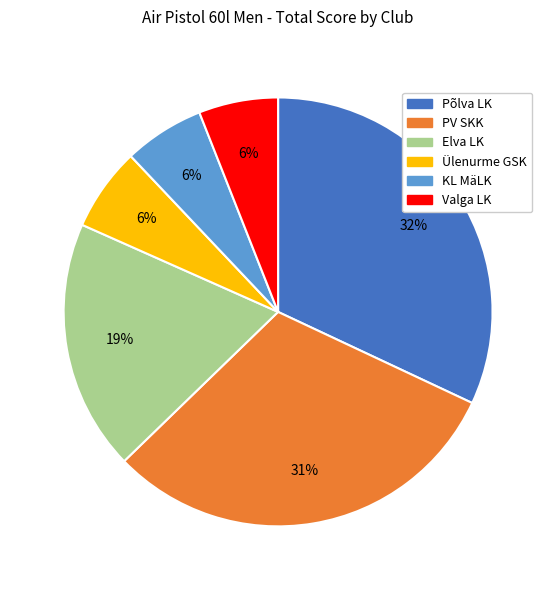

To the nearest percent, what is the average slice percentage?

17%